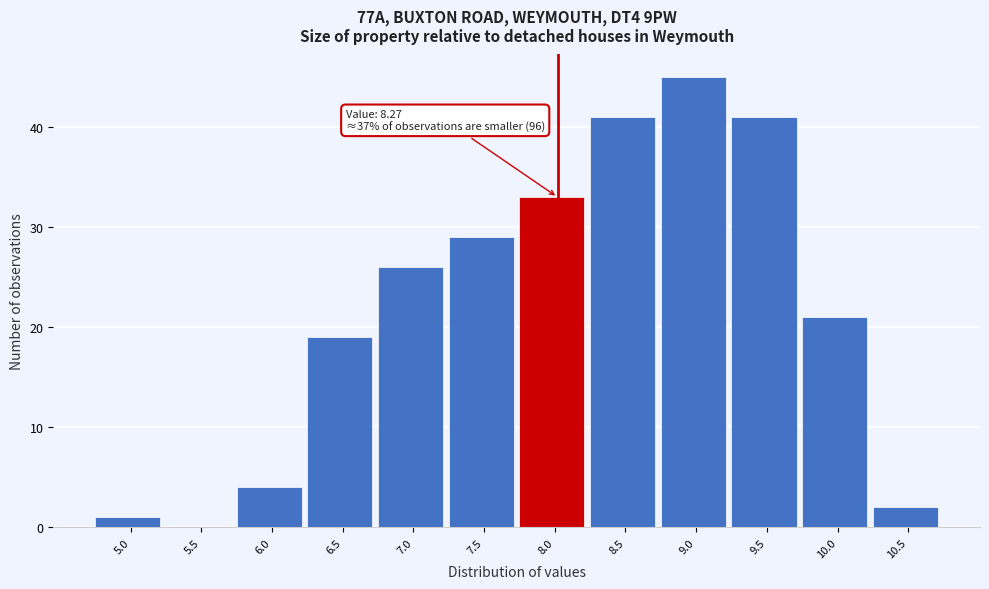

Reading left to right, what are all the values shown in this chart?

5.0=1	5.5=0	6.0=4	6.5=19	7.0=26	7.5=29	8.0=33	8.5=41	9.0=45	9.5=41	10.0=21	10.5=2